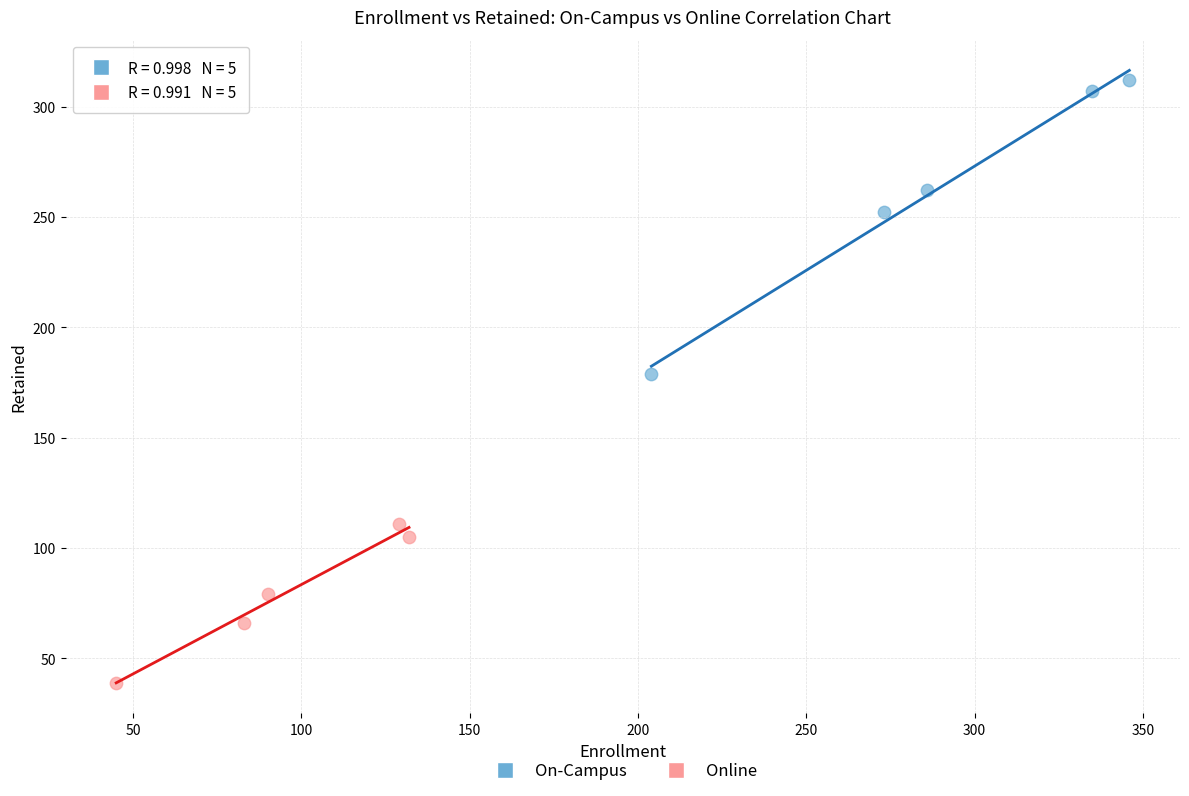

Which series contains the lowest Y value?

Online